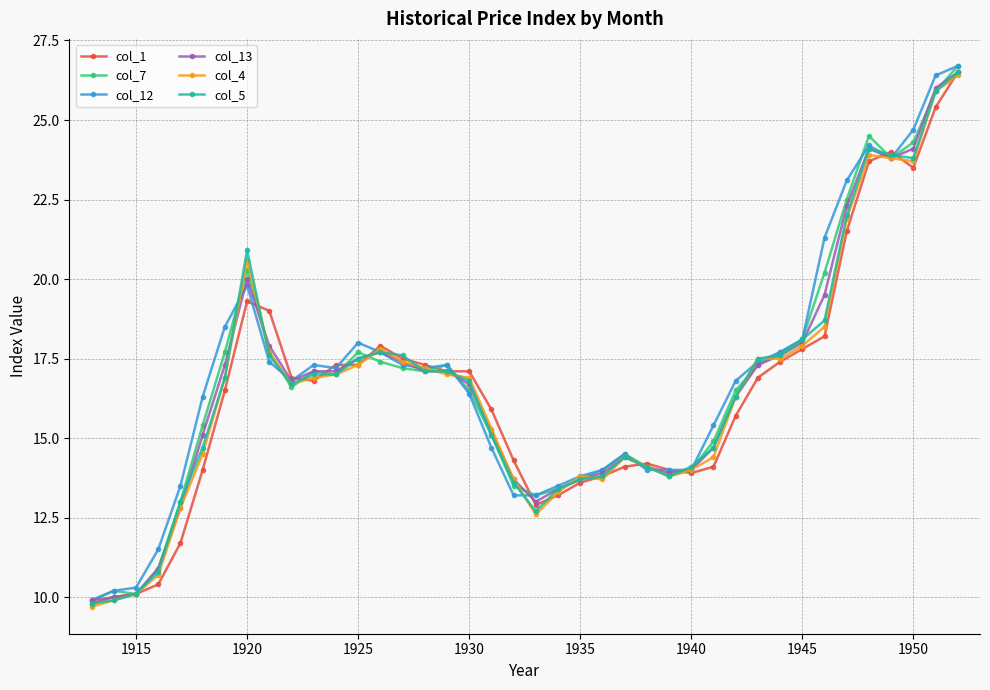

How many series are shown in this chart?

6